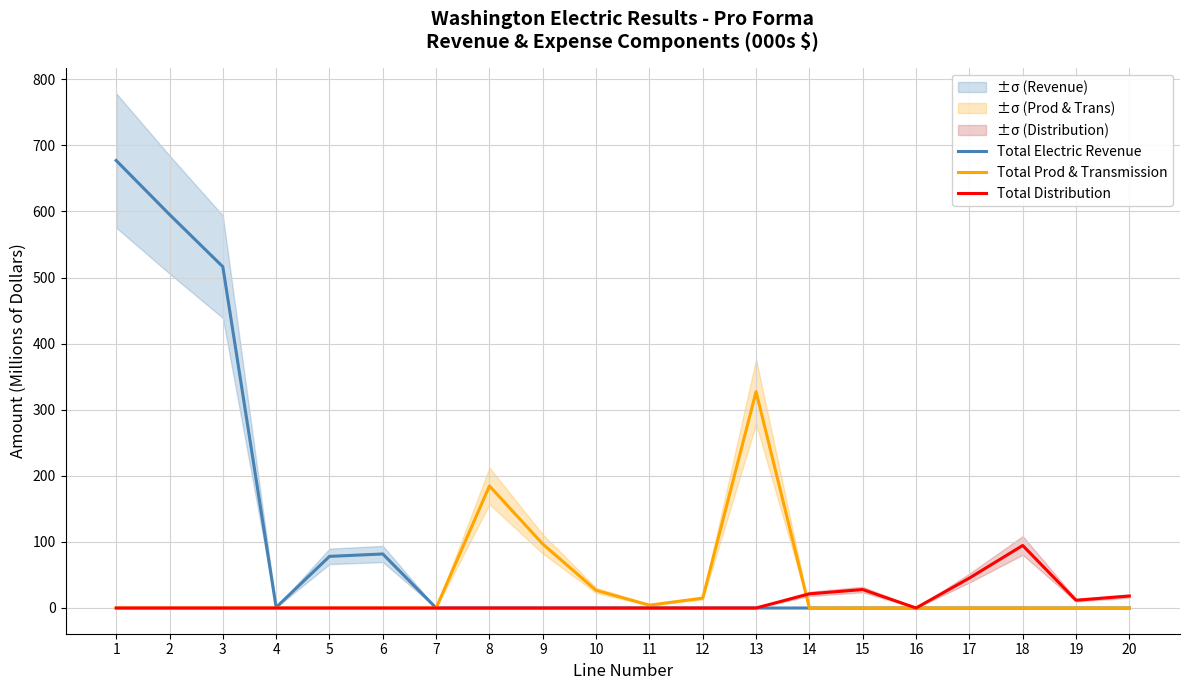

How many times do Total Distribution and Total Prod & Transmission cross each other?

1